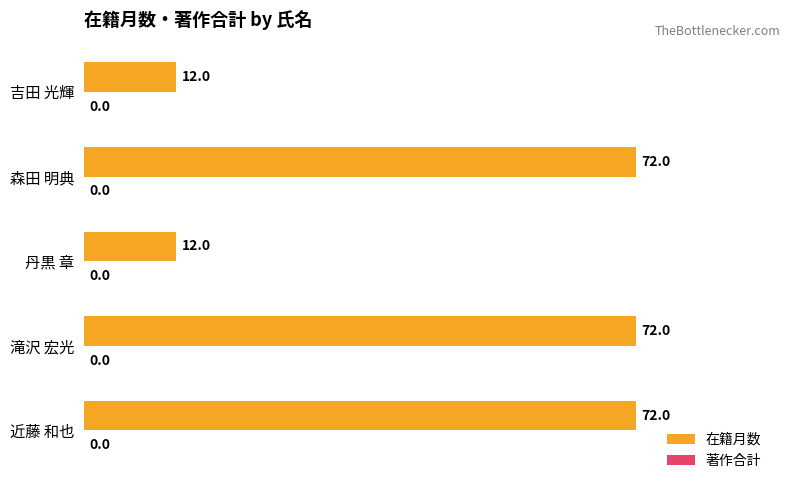

What is the minimum value shown in the chart?

12